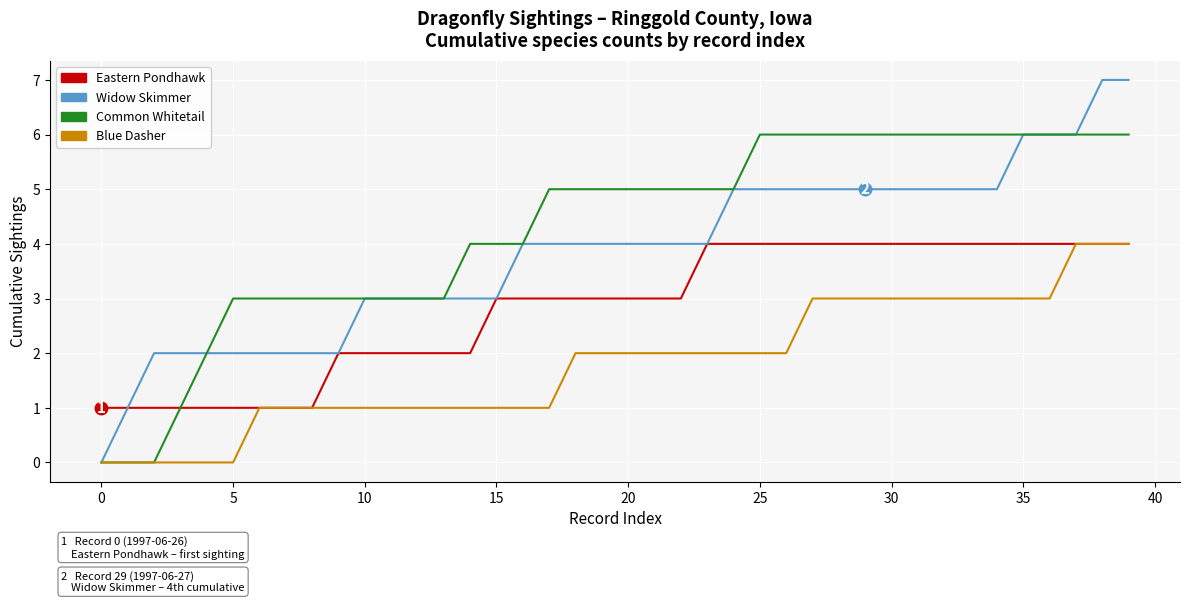

Which series has the largest total across all categories?

Common Whitetail